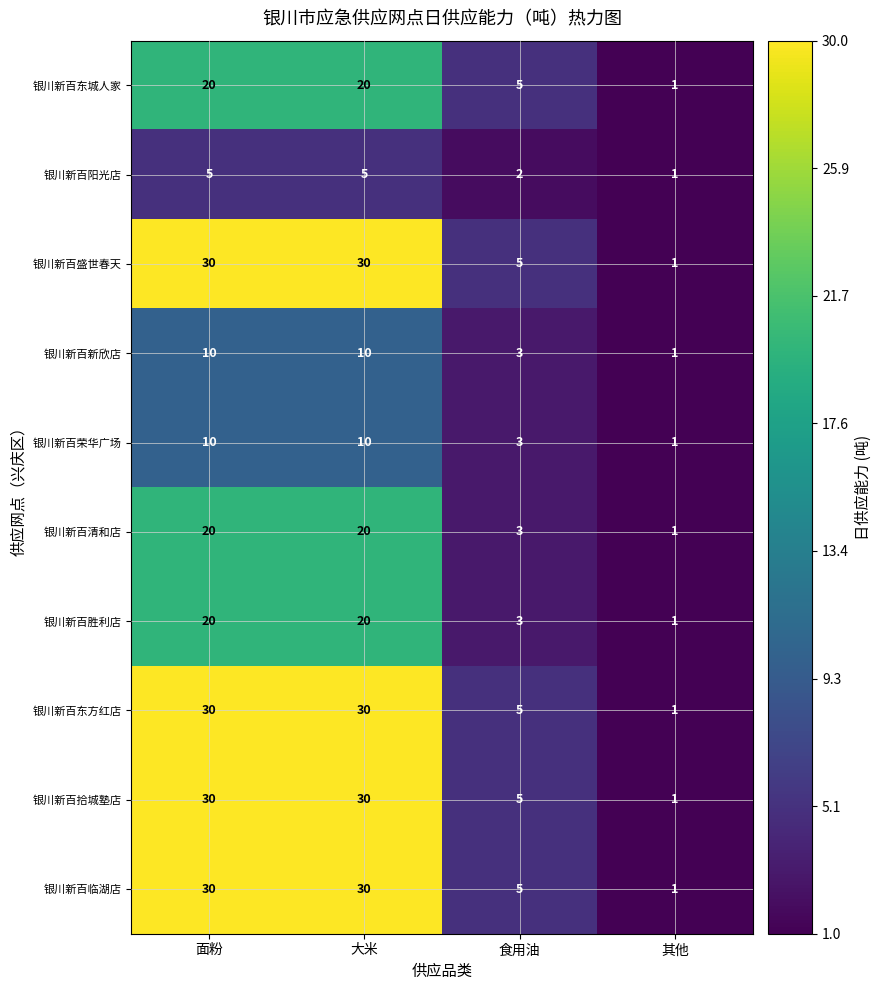

Is the value of 银川新百东城人家 at 面粉 greater than the value of 银川新百清和店 at 其他?

Yes